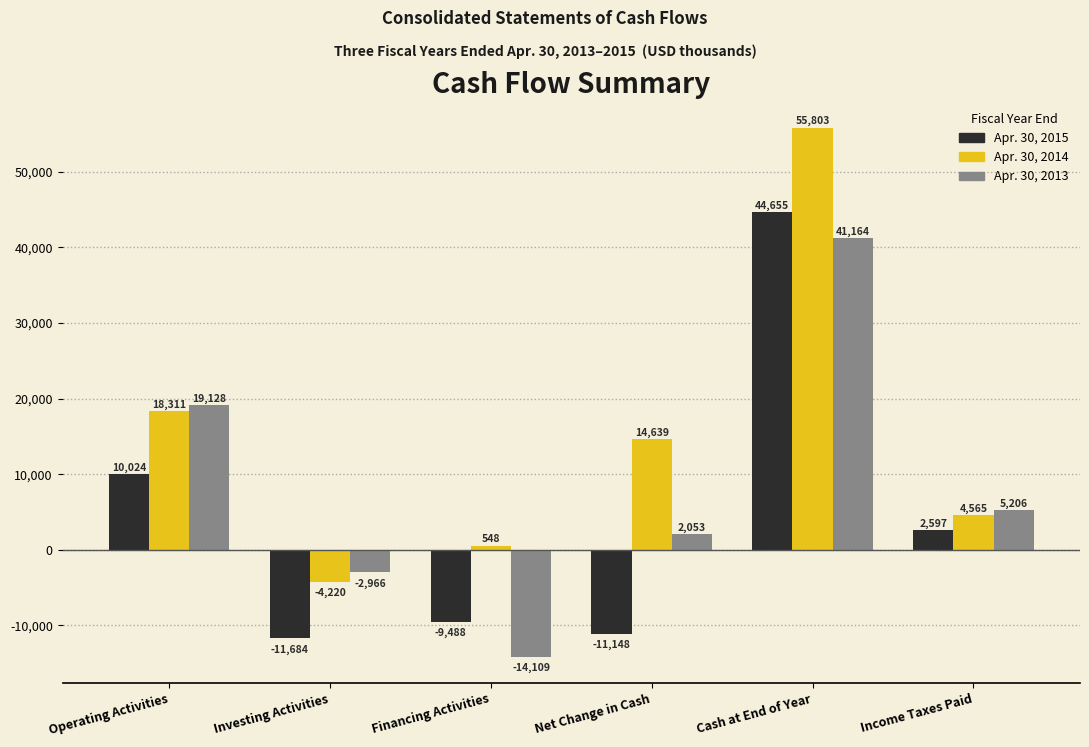

Reading left to right, list all the values displayed in this chart.

Apr. 30, 2015: Operating Activities=10024	Investing Activities=-11684	Financing Activities=-9488	Net Change in Cash=-11148	Cash at End of Year=44655	Income Taxes Paid=2597
Apr. 30, 2014: Operating Activities=18311	Investing Activities=-4220	Financing Activities=548	Net Change in Cash=14639	Cash at End of Year=55803	Income Taxes Paid=4565
Apr. 30, 2013: Operating Activities=19128	Investing Activities=-2966	Financing Activities=-14109	Net Change in Cash=2053	Cash at End of Year=41164	Income Taxes Paid=5206